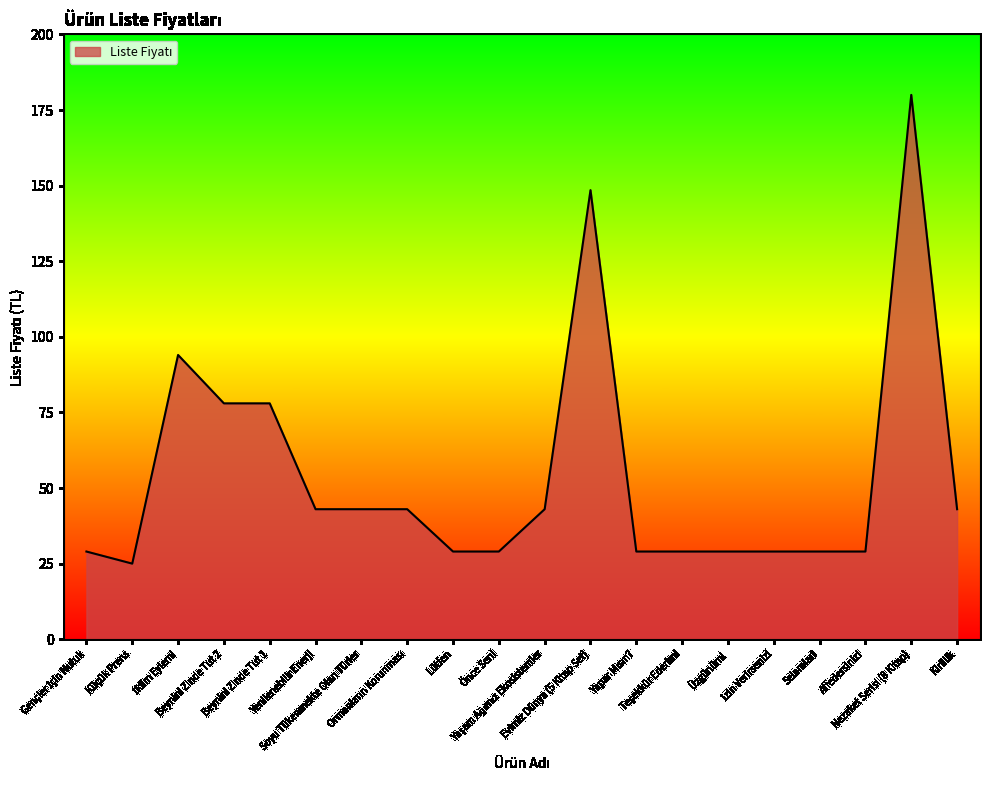

What position from the left is Soyu Tükenmekte Olan Türler?

7